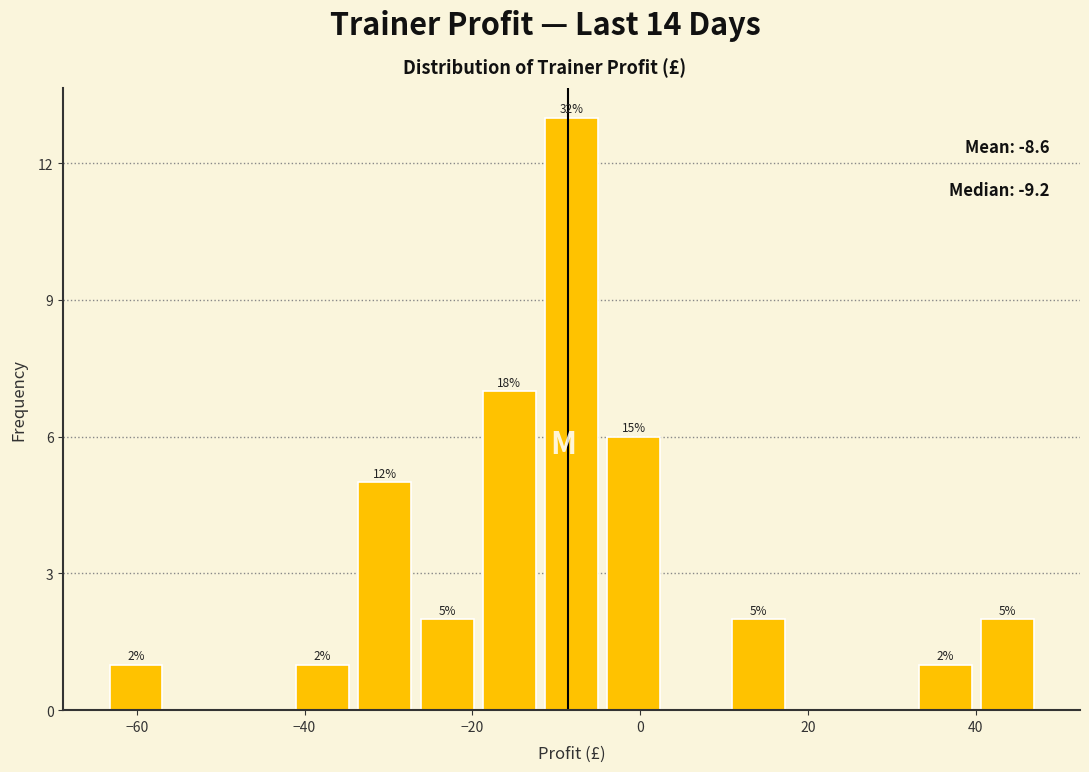

Around what value on the x-axis is the tallest bar? Give the approximate position of its centre, as read against the axis.

-8